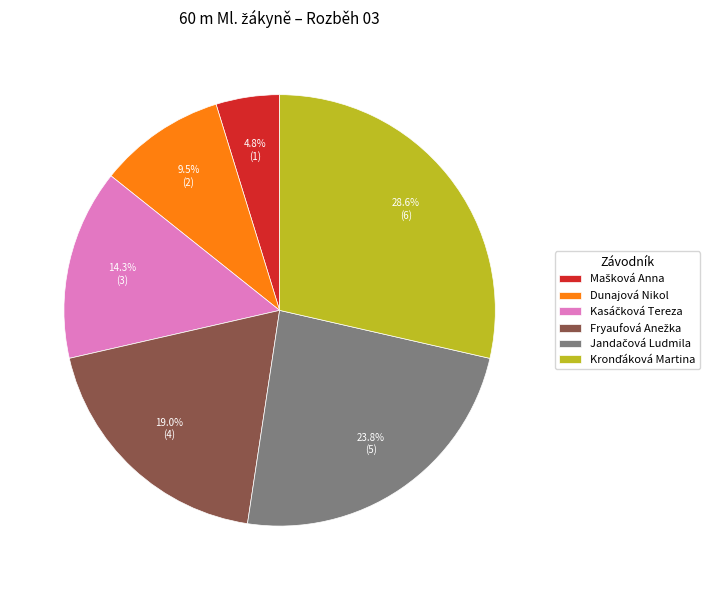

Is there any slice that represents more than half of the pie?

No